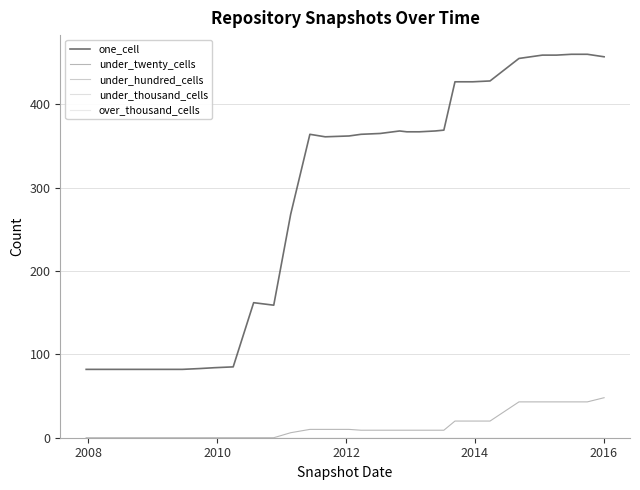

What is the sum of all one_cell values?

9102